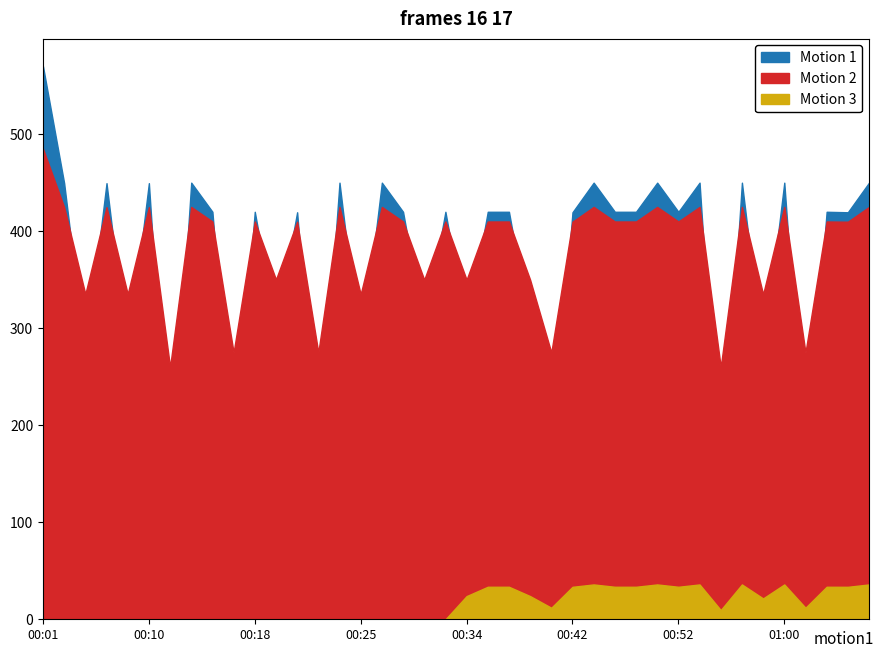

Which has a higher value, 00:52 or 00:33?

00:52